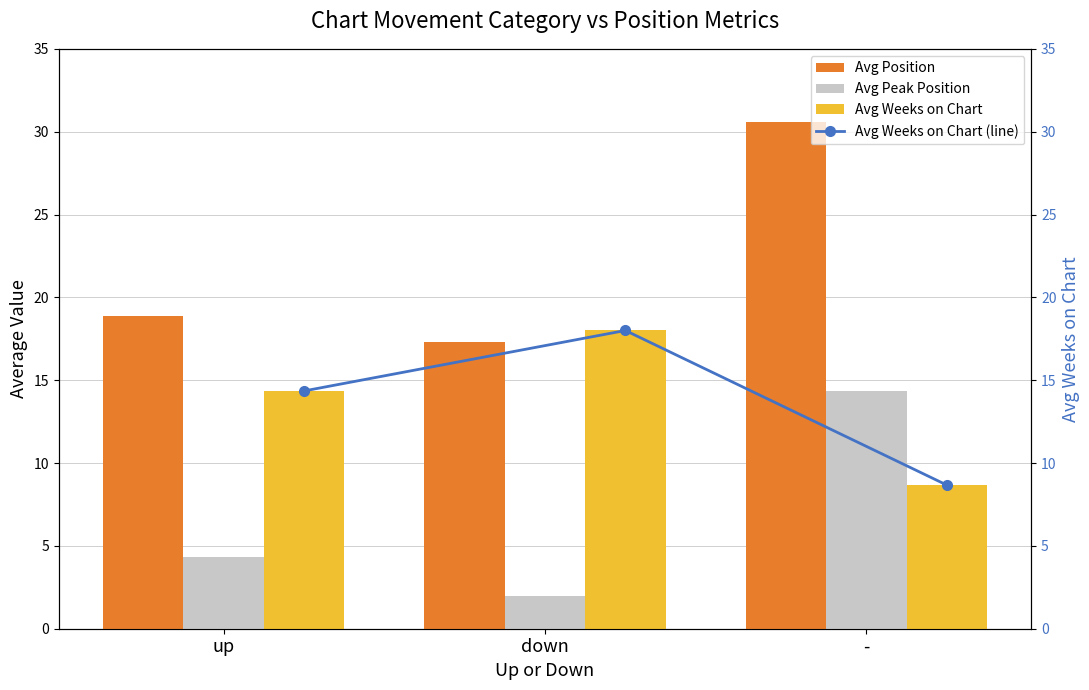

What are all the series names shown in the legend?

Avg Position, Avg Peak Position, Avg Weeks on Chart, Avg Weeks on Chart (line)